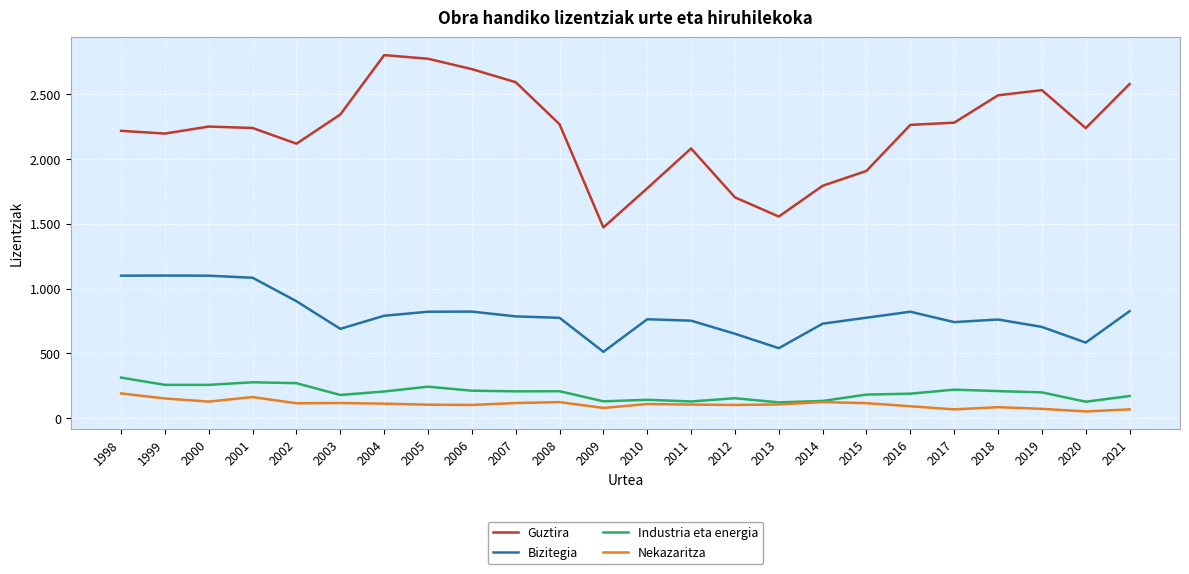

Rank the series by their maximum value, from highest to lowest.

Guztira, Bizitegia, Industria eta energia, Nekazaritza